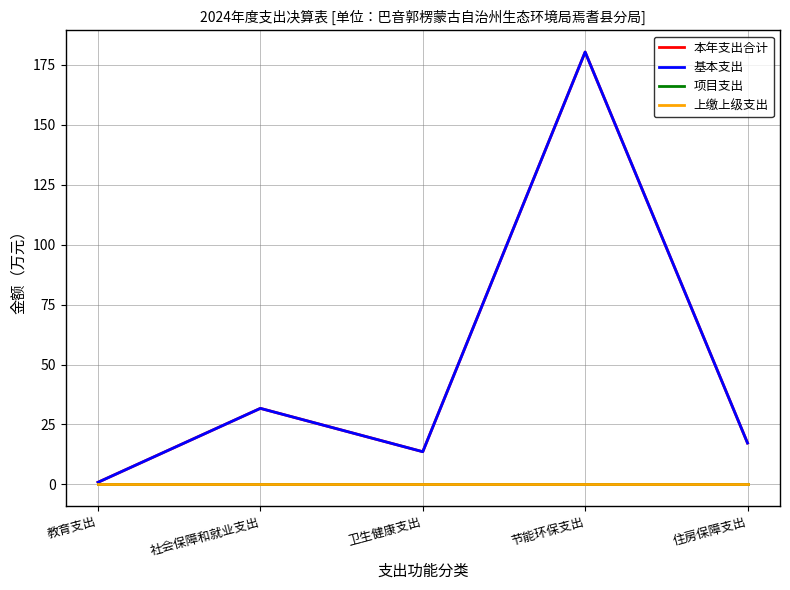

Is this an area chart (filled region under the line)?

No